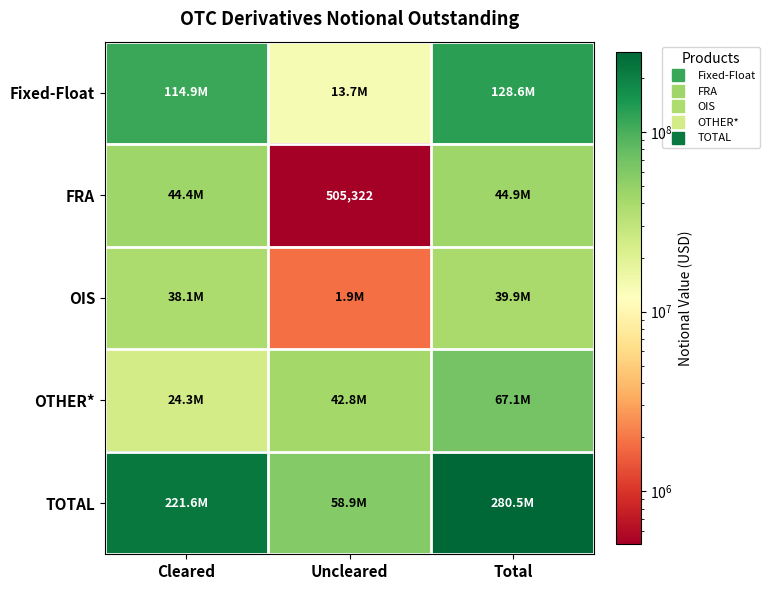

What is the smallest value displayed?

505322